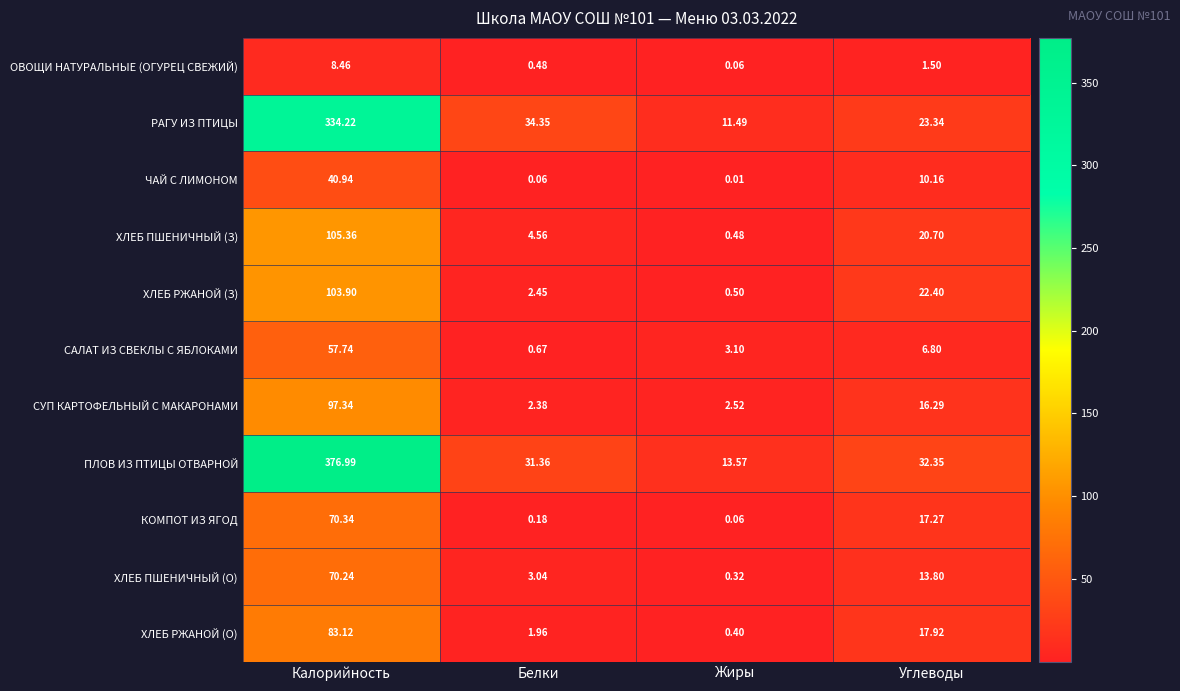

Which series has the largest range (max minus min)?

ПЛОВ ИЗ ПТИЦЫ ОТВАРНОЙ